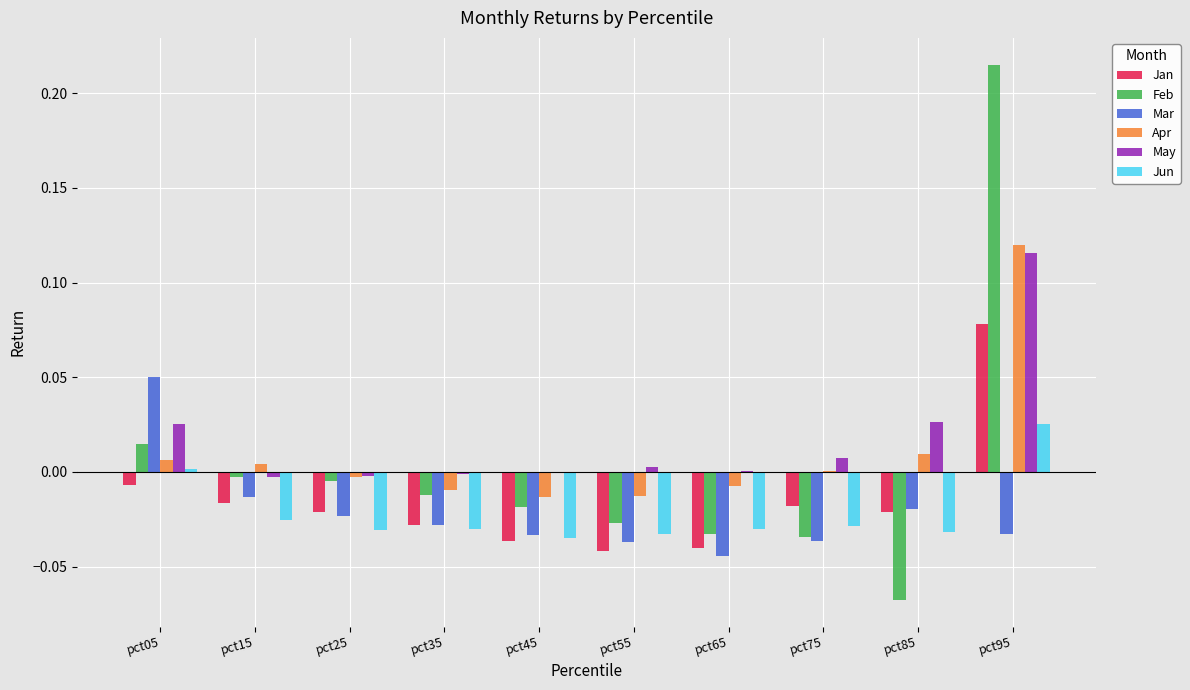

True or false: Mar has a value of -0.0 at pct75.

True